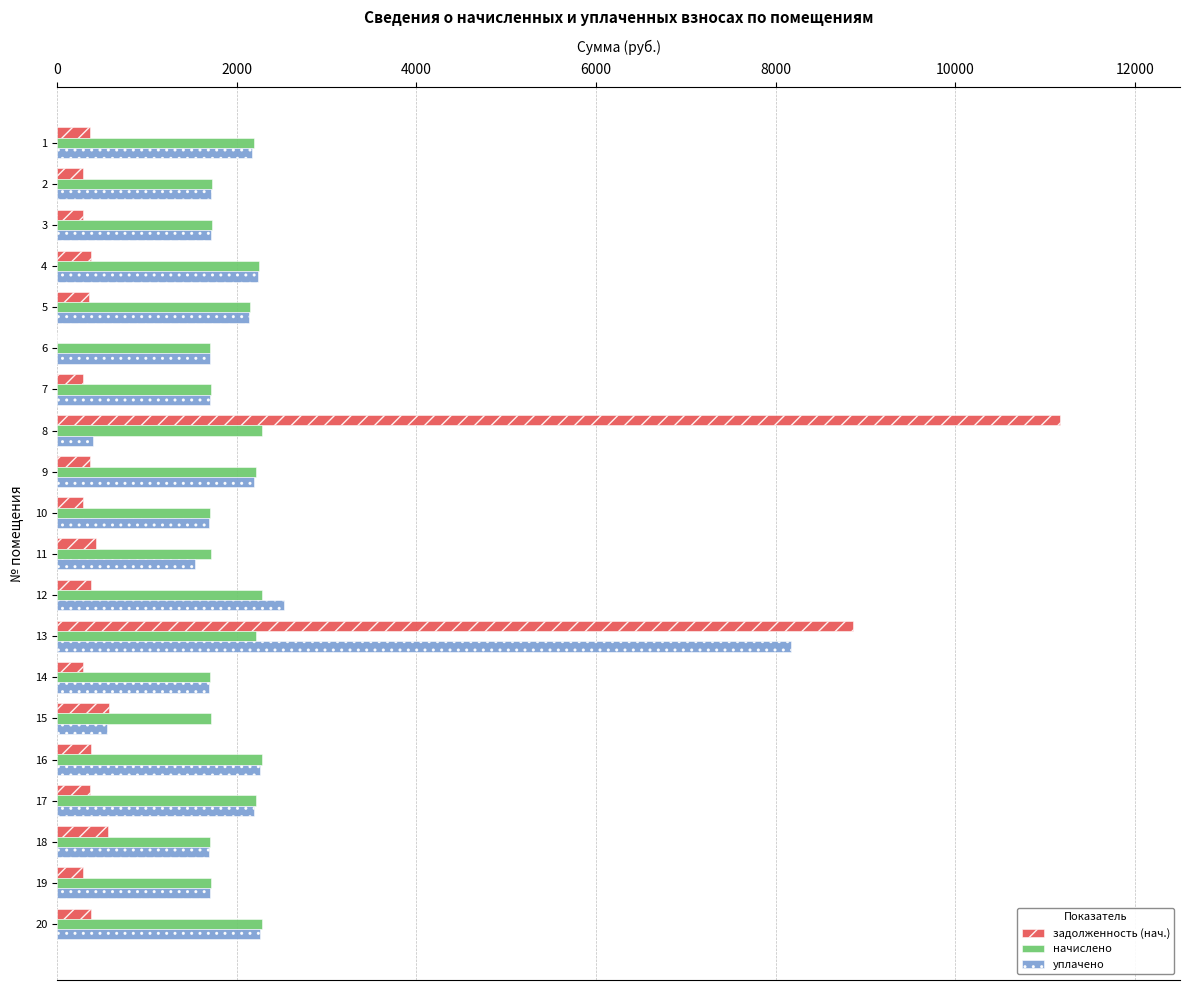

True or false: задолженность (нач.) has a value of 474.1 at 13.

False